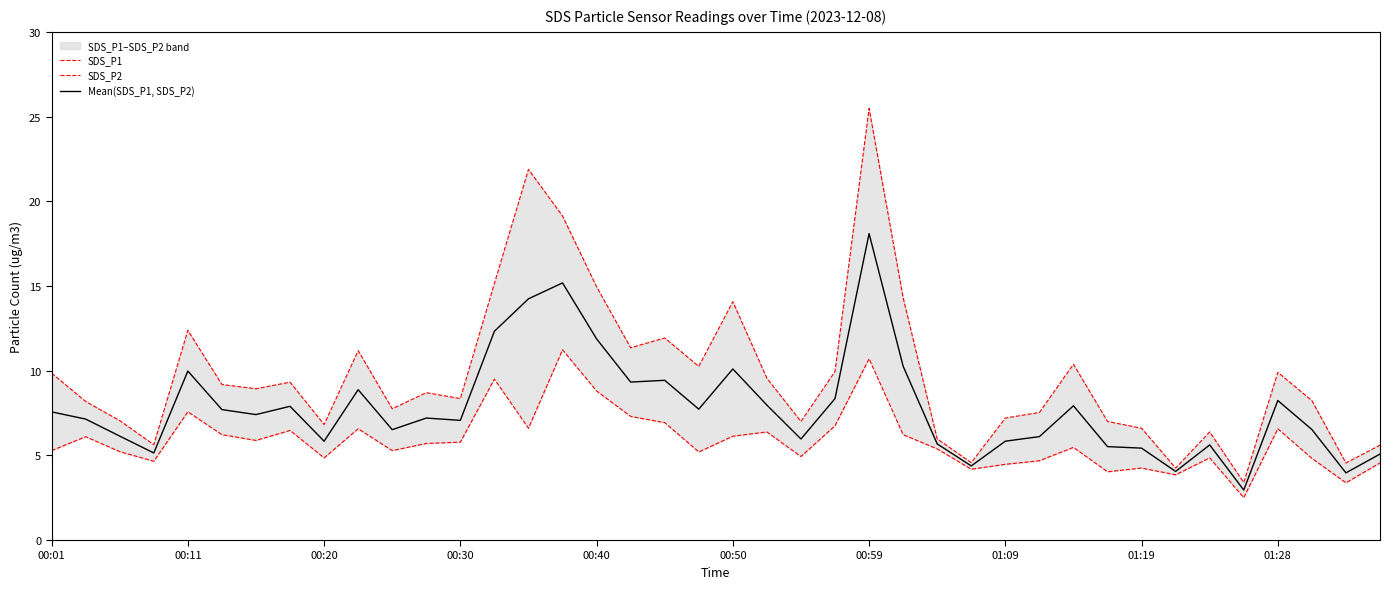

The Mean(SDS_P1, SDS_P2) series shows 10.0 at 00:11. True or false?

True